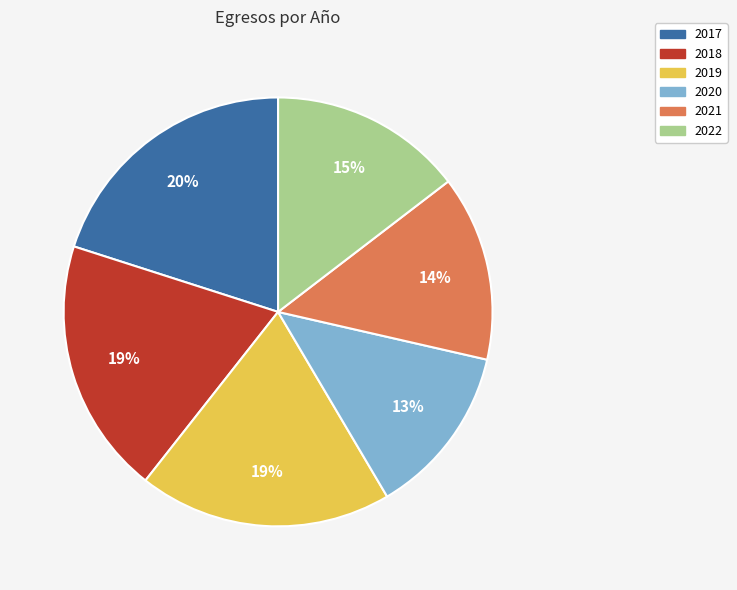

Is 2022 the majority of the pie?

No